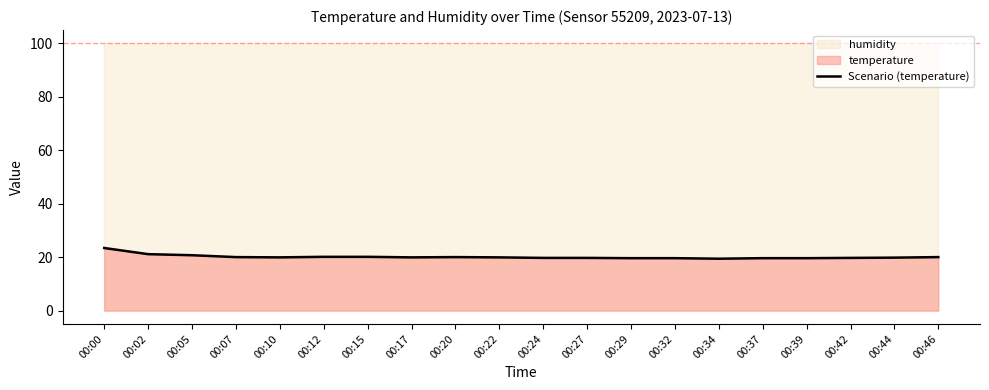

True or false: the data shows 19.7 at 00:42.

True